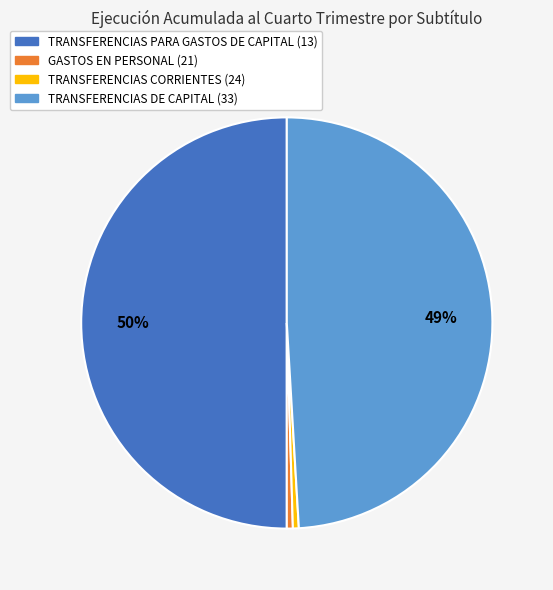

Approximately how many times larger is the value at TRANSFERENCIAS PARA GASTOS DE CAPITAL (13) compared to TRANSFERENCIAS CORRIENTES (24)?

107.8